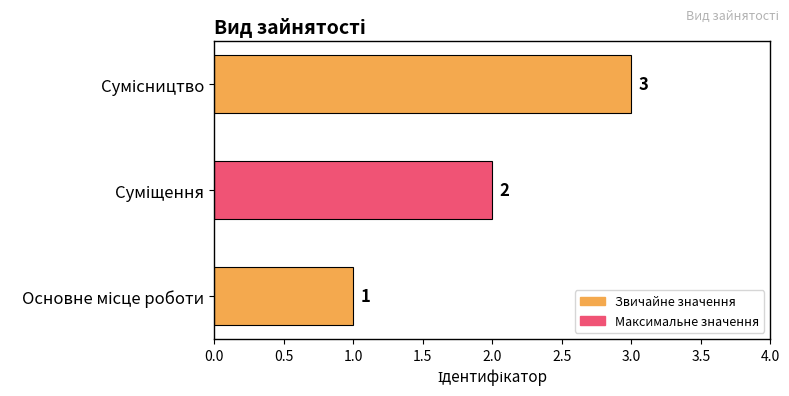

What is the maximum value shown in the chart?

3